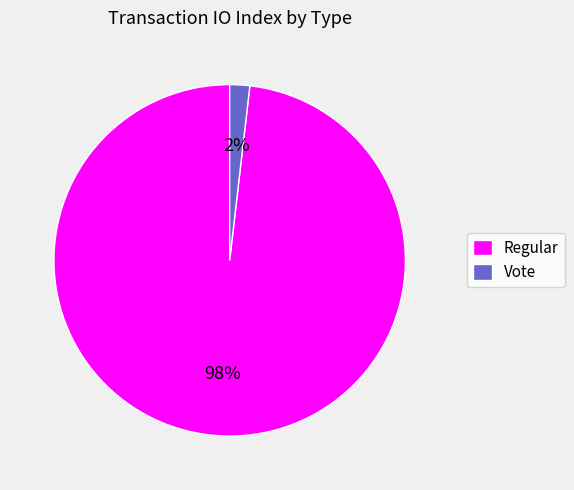

True or false: Regular accounts for 98% of the total.

True